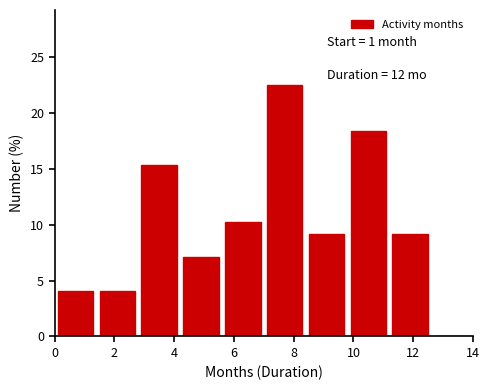

Which range on the x-axis has the tallest bar?

7.0 to 8.4